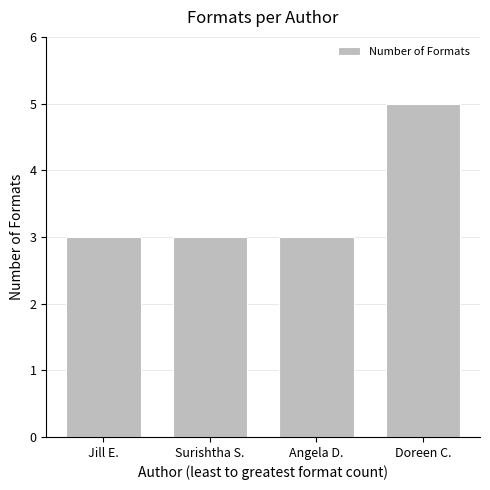

How many distinct data groups are displayed?

1